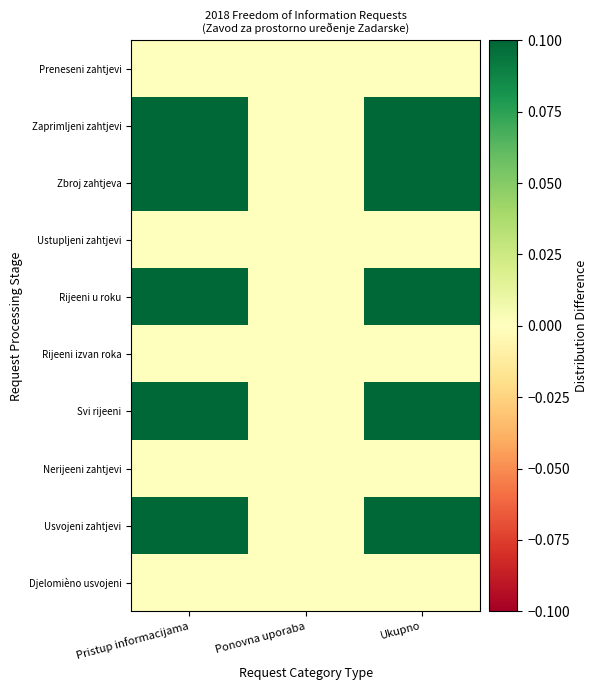

Reading left to right, transcribe all the data shown in this chart.

Preneseni zahtjevi: Pristup informacijama=0.0	Ponovna uporaba=0.0	Ukupno=0.0
Zaprimljeni zahtjevi: Pristup informacijama=0.1	Ponovna uporaba=0.0	Ukupno=0.1
Zbroj zahtjeva: Pristup informacijama=0.1	Ponovna uporaba=0.0	Ukupno=0.1
Ustupljeni zahtjevi: Pristup informacijama=0.0	Ponovna uporaba=0.0	Ukupno=0.0
Rijeeni u roku: Pristup informacijama=0.1	Ponovna uporaba=0.0	Ukupno=0.1
Rijeeni izvan roka: Pristup informacijama=0.0	Ponovna uporaba=0.0	Ukupno=0.0
Svi rijeeni: Pristup informacijama=0.1	Ponovna uporaba=0.0	Ukupno=0.1
Nerijeeni zahtjevi: Pristup informacijama=0.0	Ponovna uporaba=0.0	Ukupno=0.0
Usvojeni zahtjevi: Pristup informacijama=0.1	Ponovna uporaba=0.0	Ukupno=0.1
Djelomièno usvojeni: Pristup informacijama=0.0	Ponovna uporaba=0.0	Ukupno=0.0